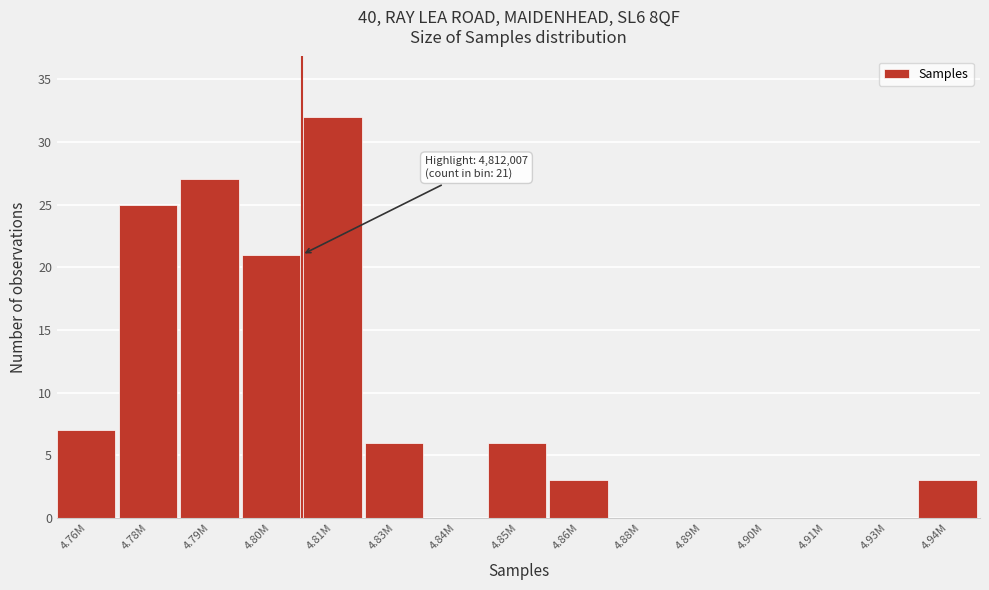

Reading right to left, what are all the values shown in this chart?

4.94M=3	4.93M=0	4.91M=0	4.90M=0	4.89M=0	4.88M=0	4.86M=3	4.85M=6	4.84M=0	4.83M=6	4.81M=32	4.80M=21	4.79M=27	4.78M=25	4.76M=7